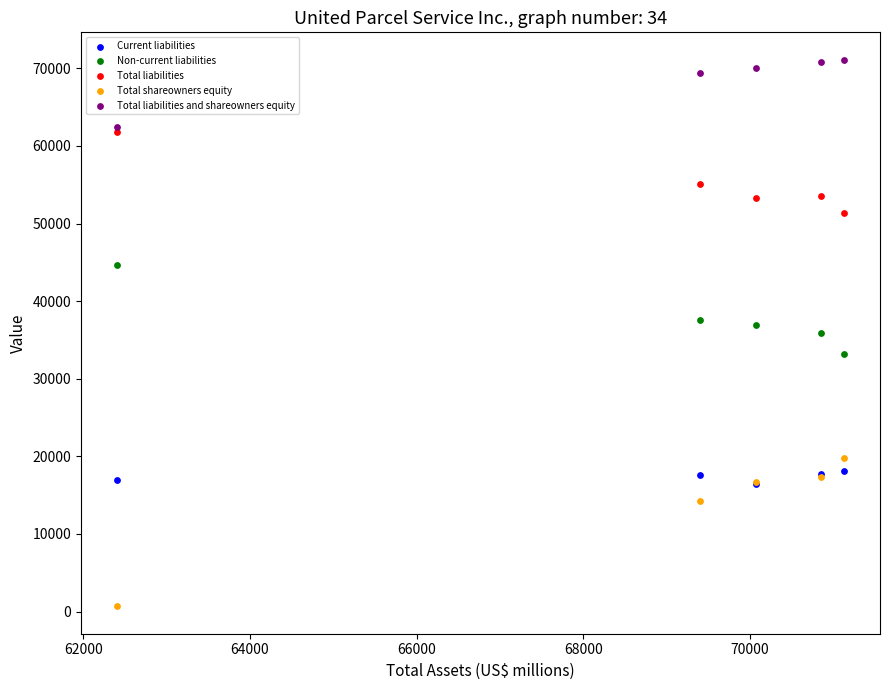

What are all the series names shown in the legend?

Current liabilities, Non-current liabilities, Total liabilities, Total shareowners equity, Total liabilities and shareowners equity